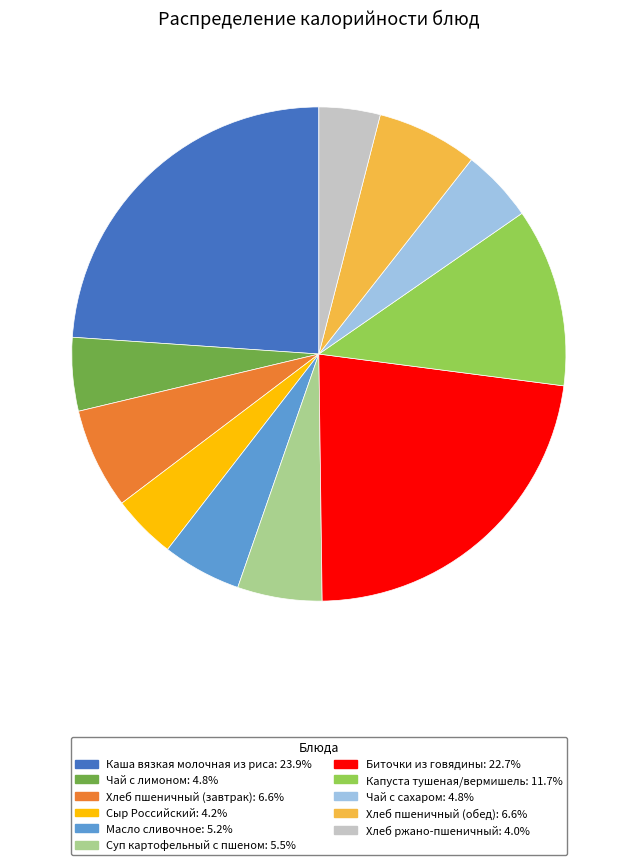

How many slices are in this pie chart?

11